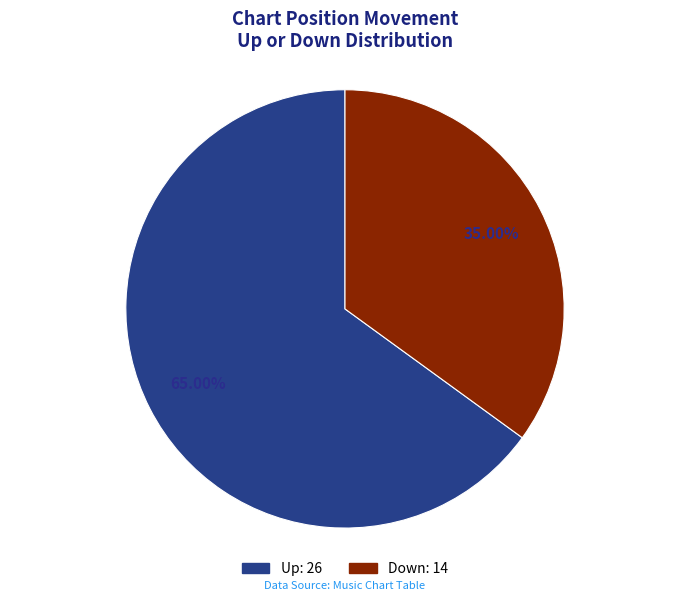

How many slices are in this pie chart?

2